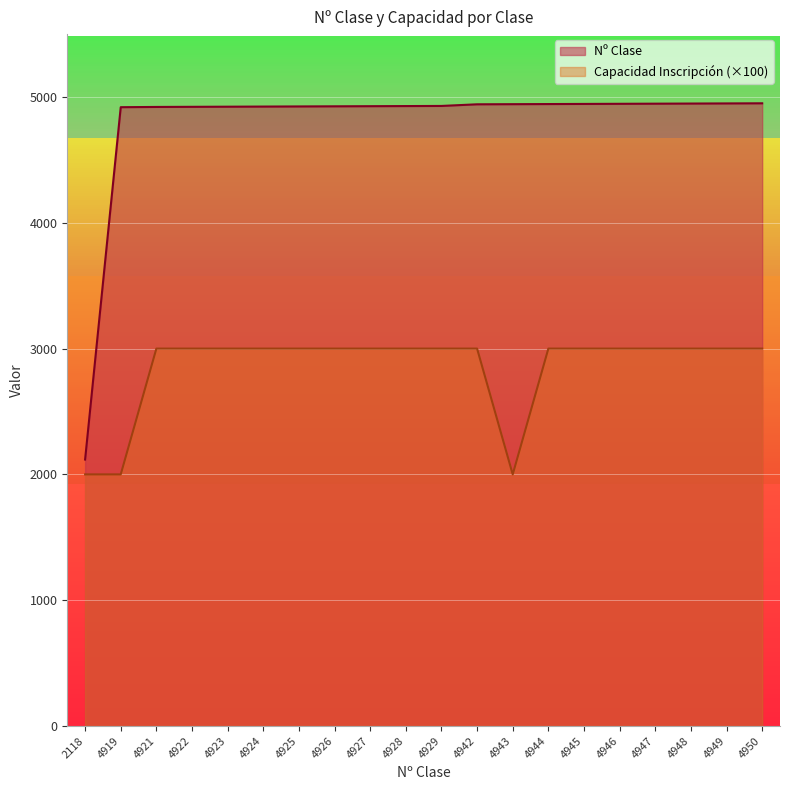

At 4945, list the series in order from largest to smallest.

Nº Clase, Capacidad Inscripción (×100)